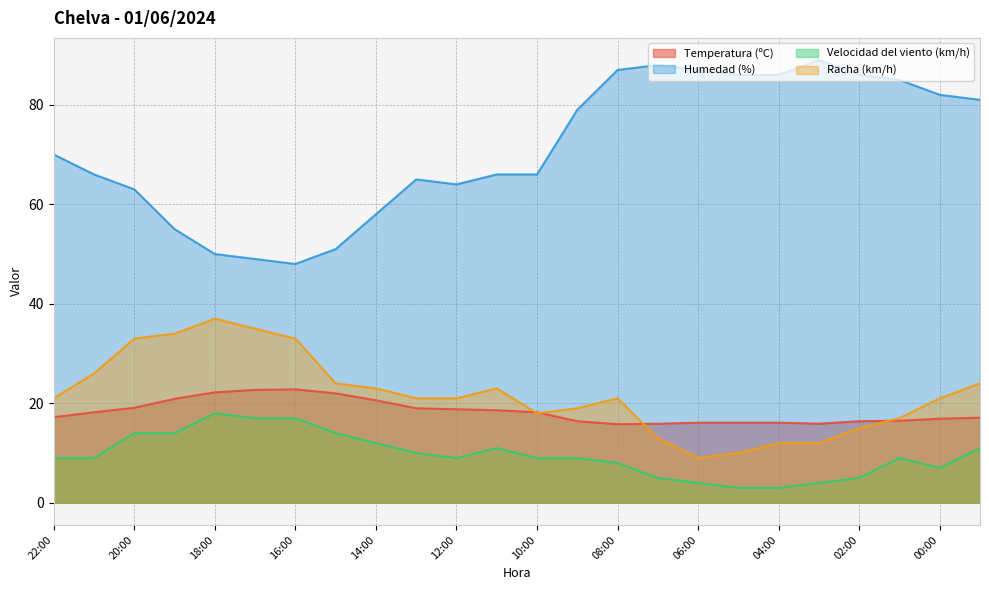

What is the lowest value of the Racha (km/h) series?

9.0